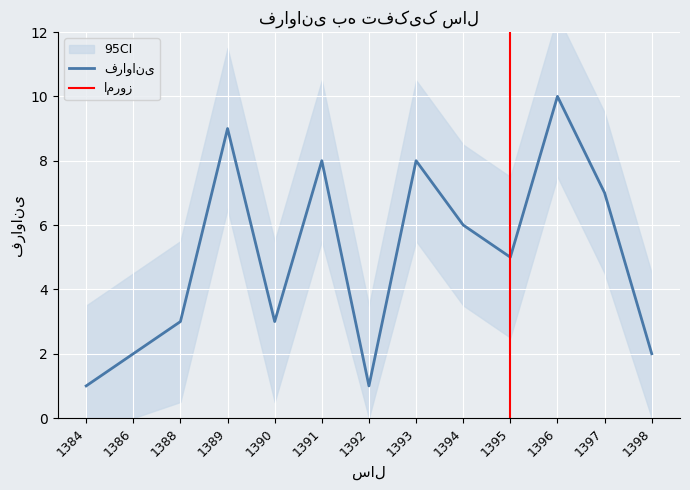

Reading left to right, list all the values displayed in this chart.

1384=1	1386=2	1388=3	1389=9	1390=3	1391=8	1392=1	1393=8	1394=6	1395=5	1396=10	1397=7	1398=2